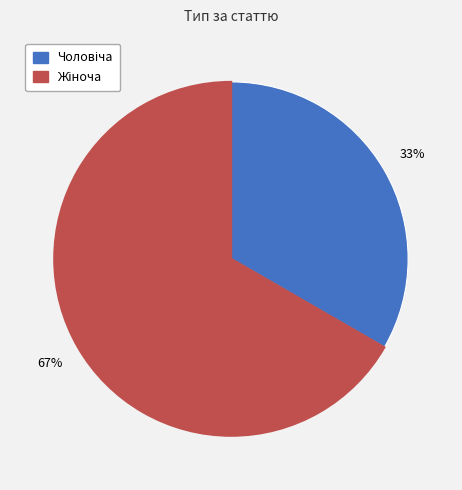

Is there any slice that represents more than half of the pie?

Yes